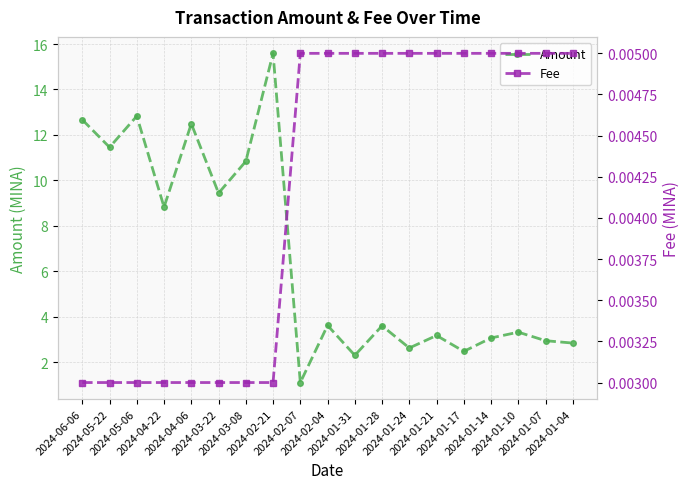

How many series are shown in this chart?

2